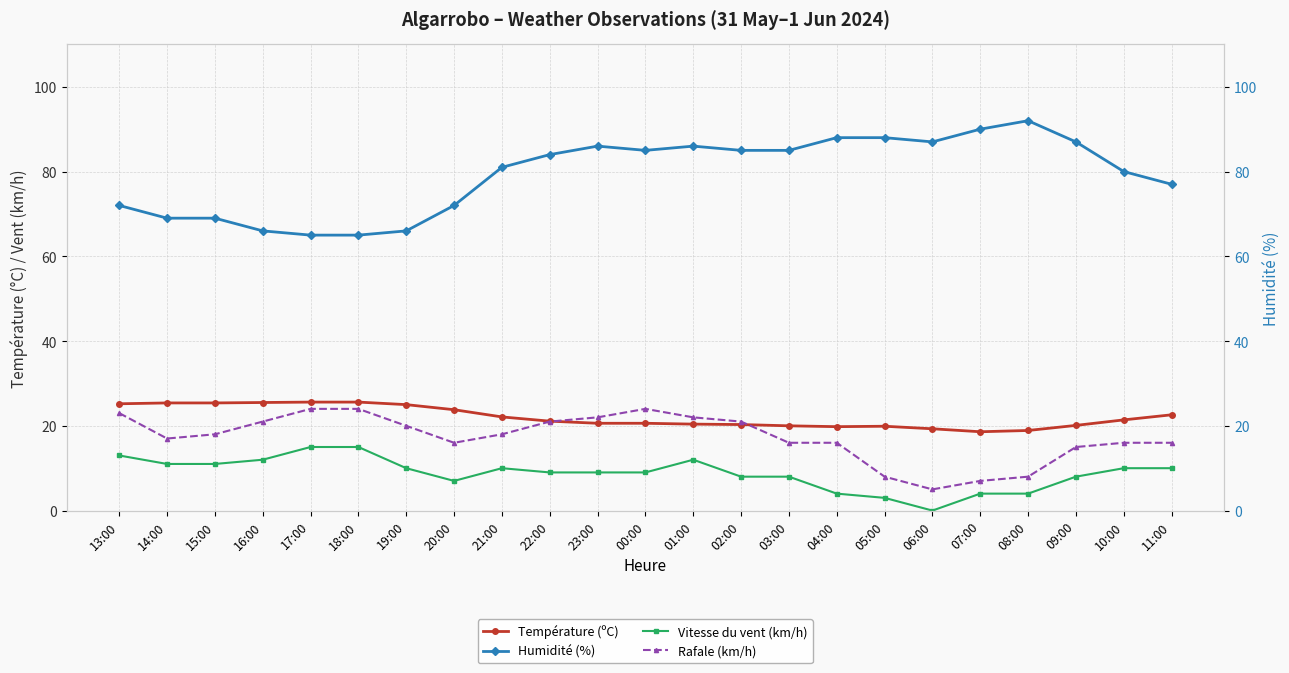

What is the total value across all series at 13:00?

133.2